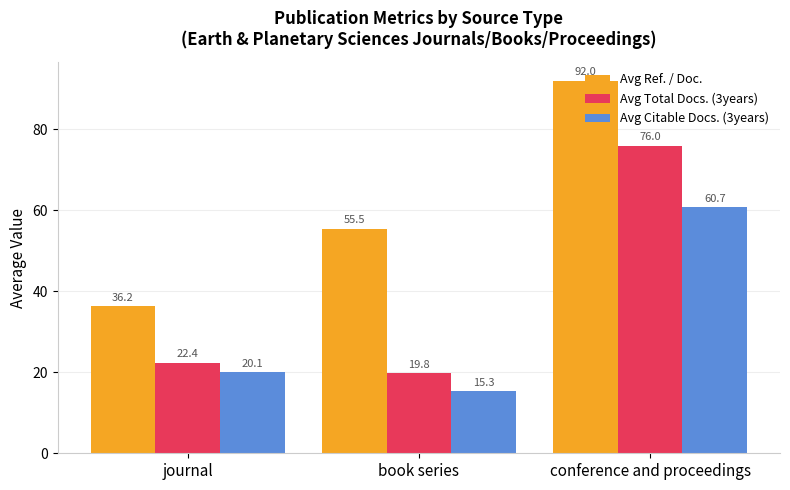

How many data points in Avg Citable Docs. (3years) are less than 20?

1